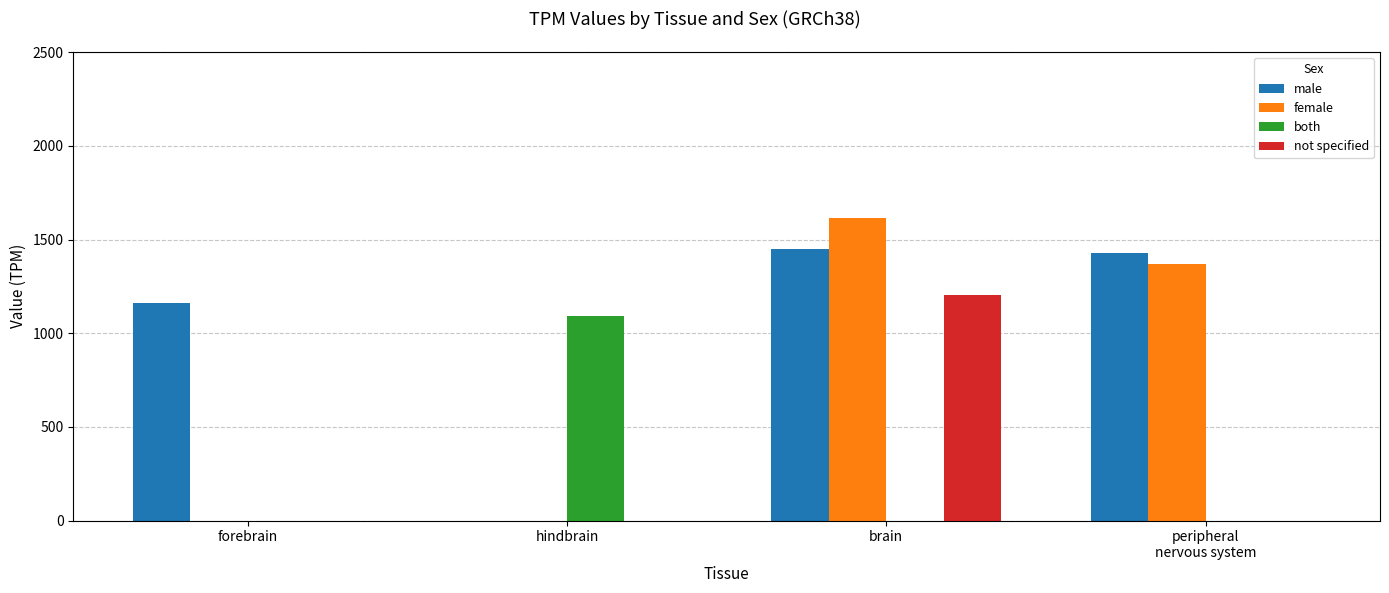

Reading left to right, what are all the values shown in this chart?

male: forebrain=1161.0	hindbrain=0.0	brain=1447.0	peripheral
nervous system=1429.3
female: forebrain=0.0	hindbrain=0.0	brain=1614.0	peripheral
nervous system=1371.0
both: forebrain=0.0	hindbrain=1094.0	brain=0.0	peripheral
nervous system=0.0
not specified: forebrain=0.0	hindbrain=0.0	brain=1204.6	peripheral
nervous system=0.0